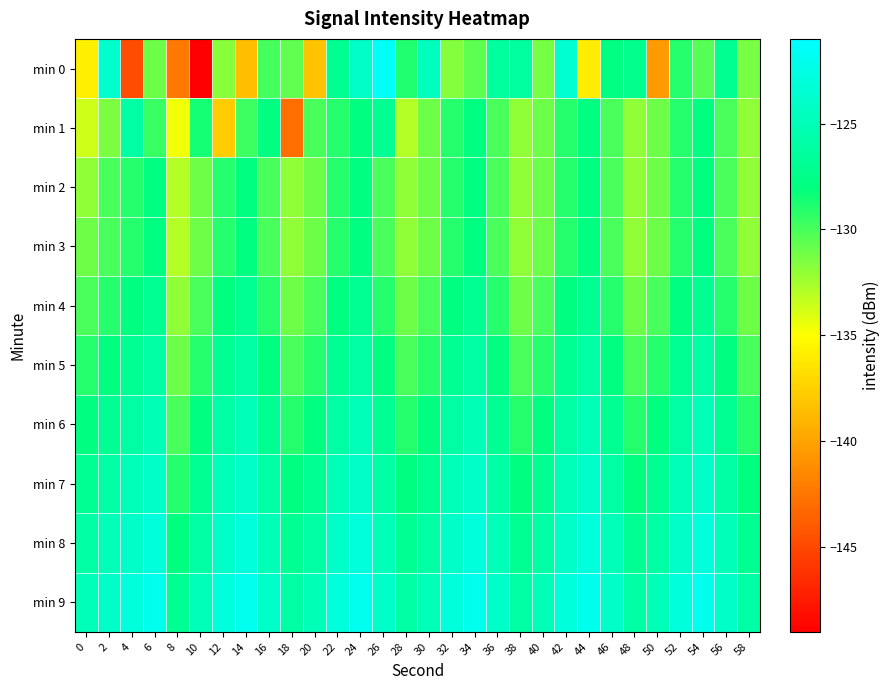

What is the greatest value displayed?

-121.5